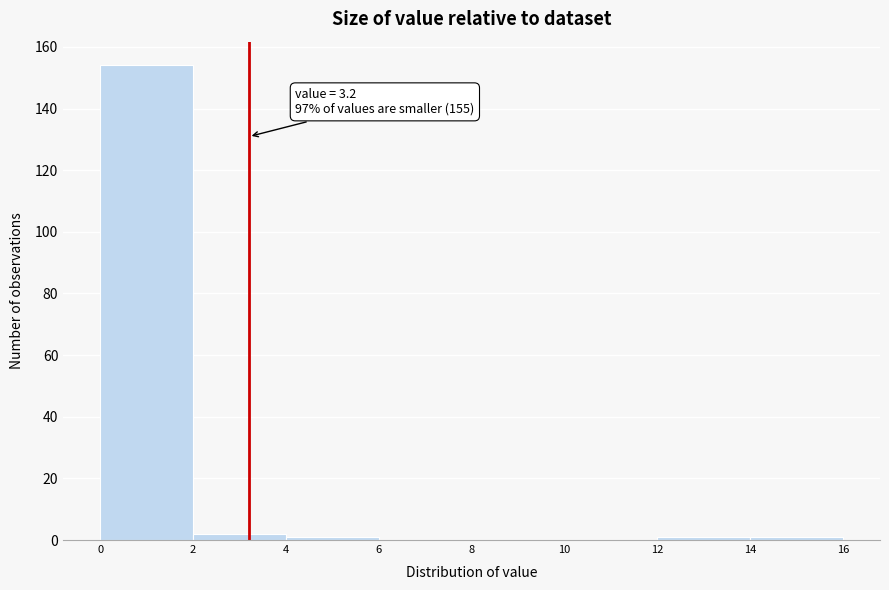

Over which range of the x-axis is the bar tallest?

0 to 2